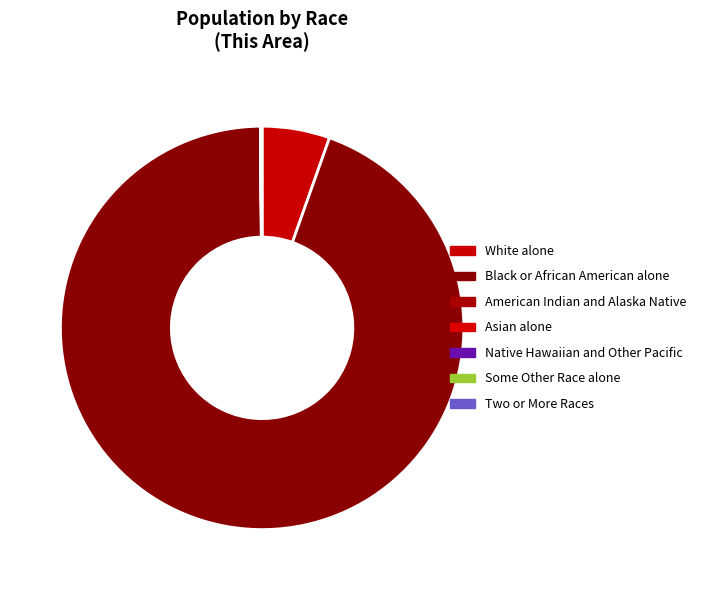

Which slice is the largest?

Black or African American alone